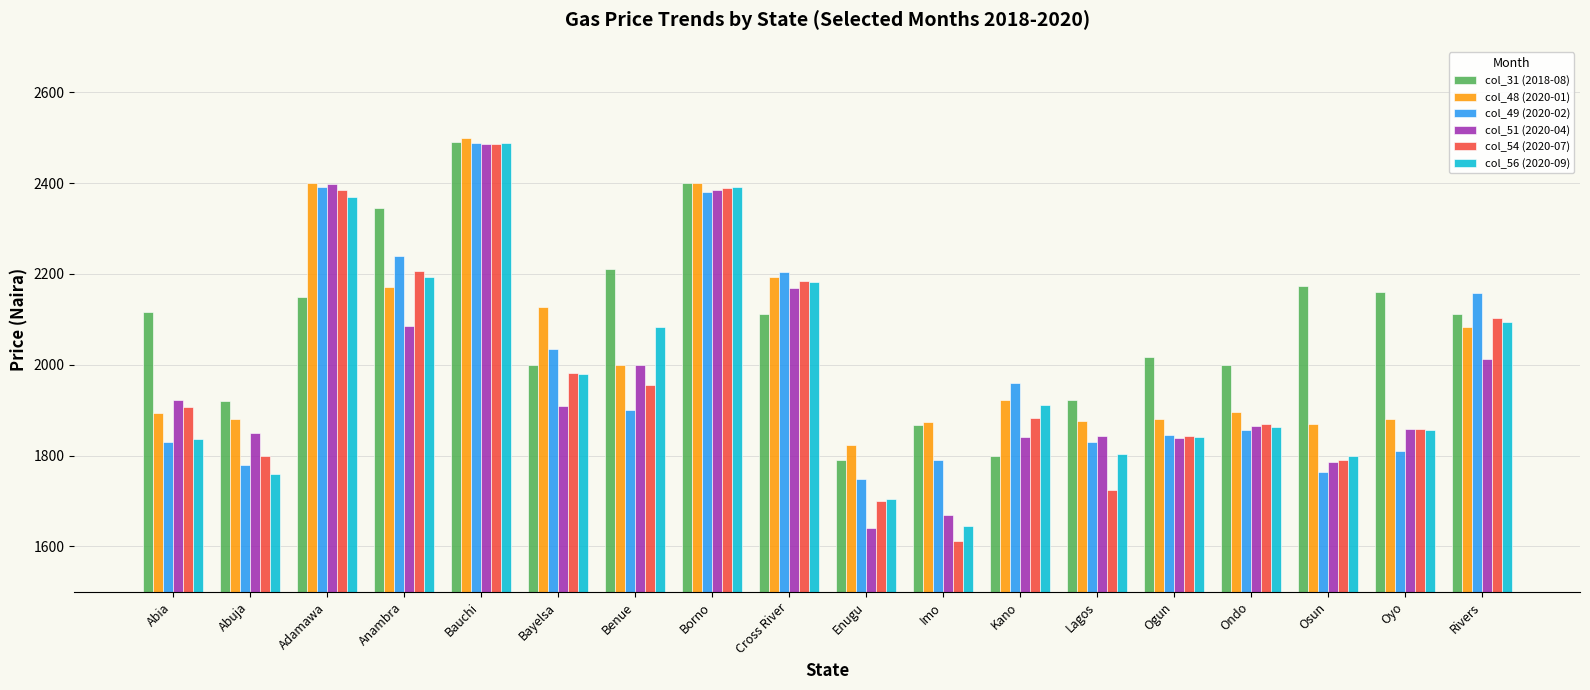

Is it true that col_51 (2020-04) equals 1910.0 at Bayelsa?

True